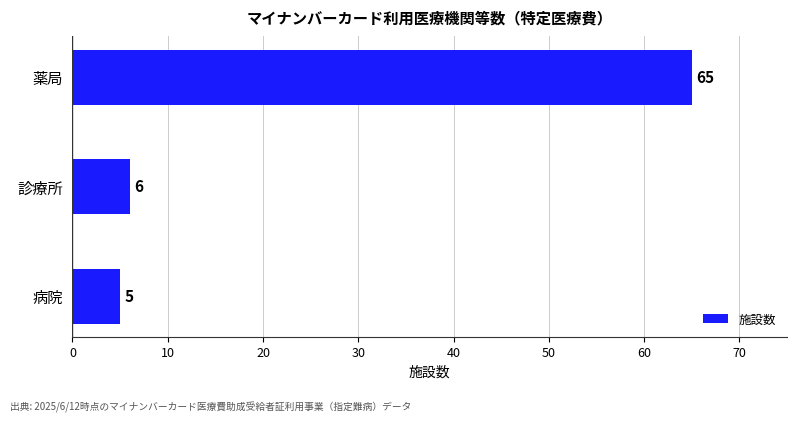

What is the sum of all values?

76